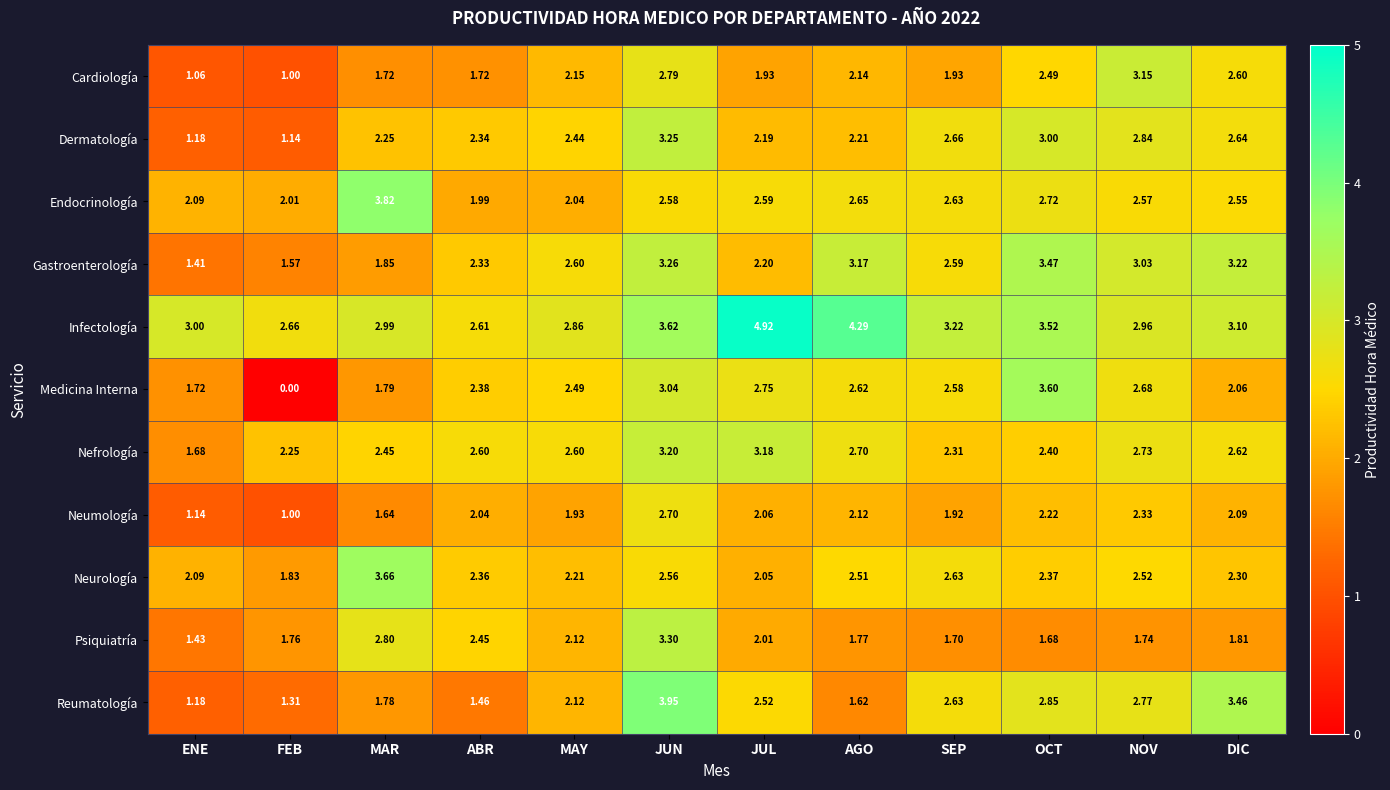

What is the difference between the highest and lowest values at JUL?

3.0